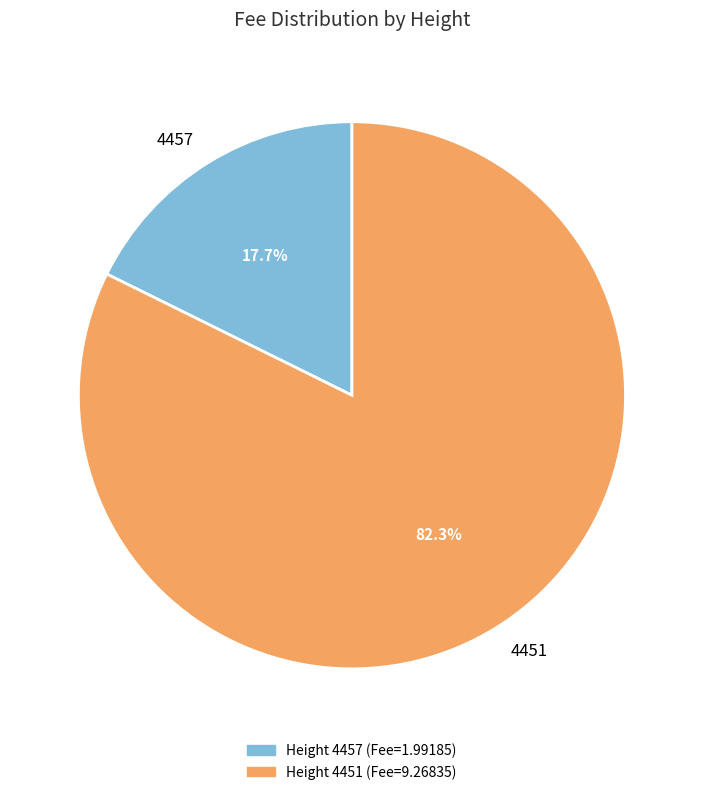

The 4451 slice represents 71% of the pie. True or false?

False